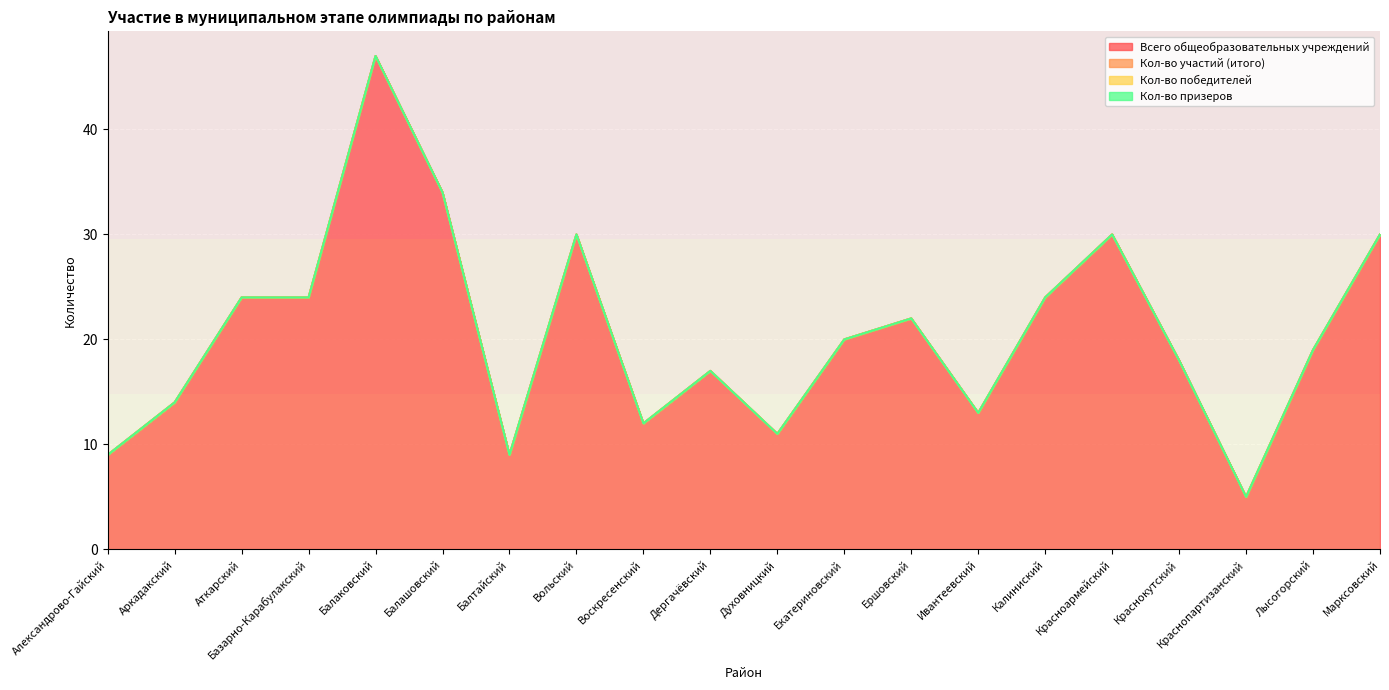

True or false: Кол-во участий (итого) and Кол-во призеров cross at least once.

False